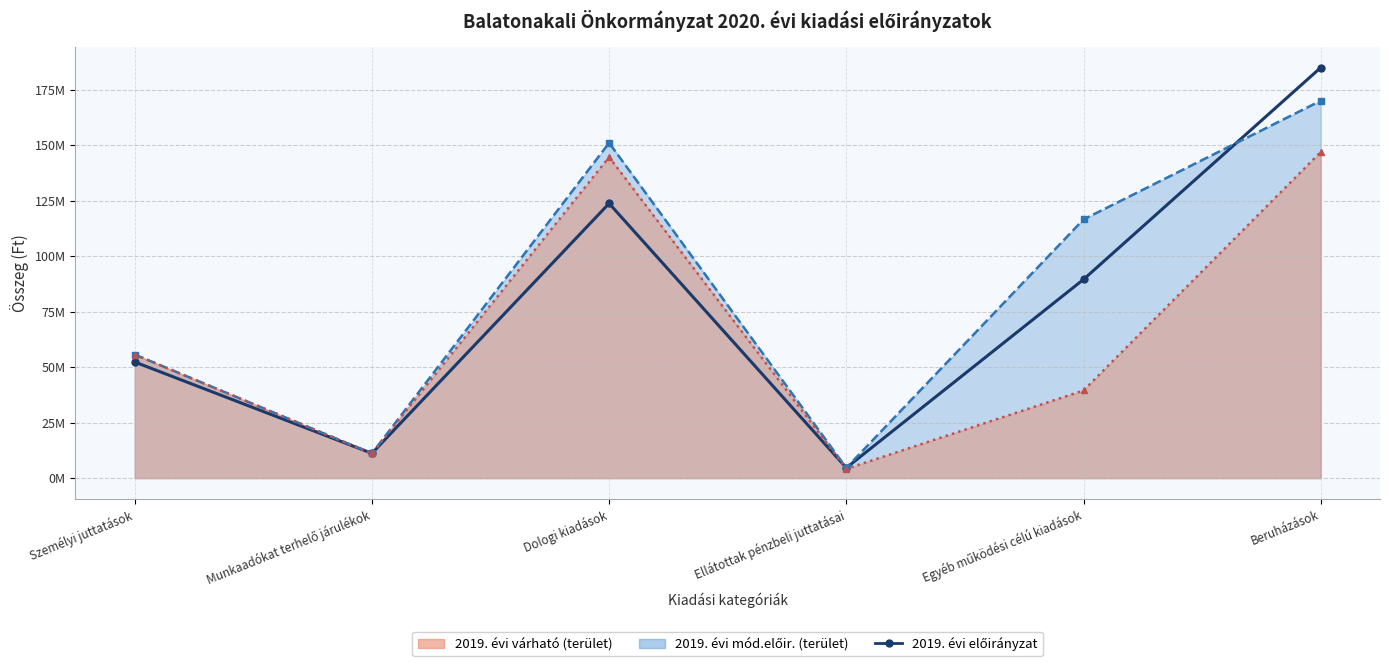

Between Egyéb működési célú kiadások and Ellátottak pénzbeli juttatásai, which is larger?

Egyéb működési célú kiadások